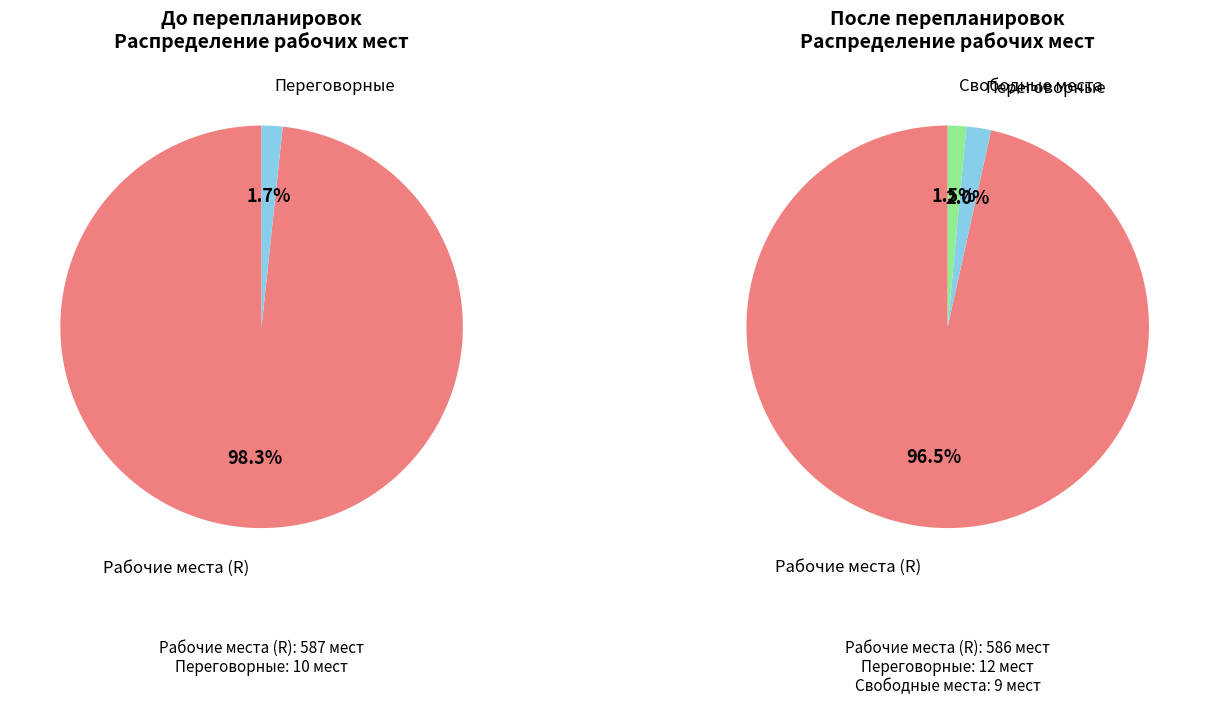

The R slice represents 97% of the pie. True or false?

True